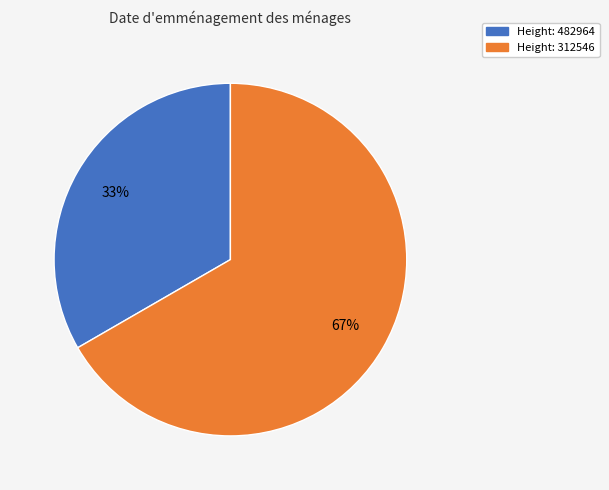

To the nearest percent, what is the average slice percentage?

50%